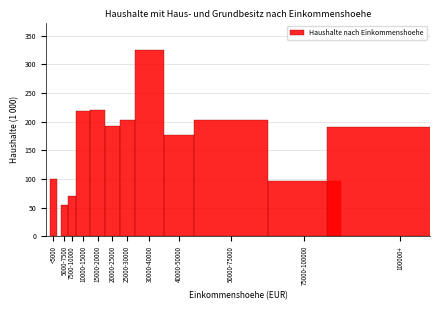

The chart shows a value of 24 at 75000-100000. True or false?

False